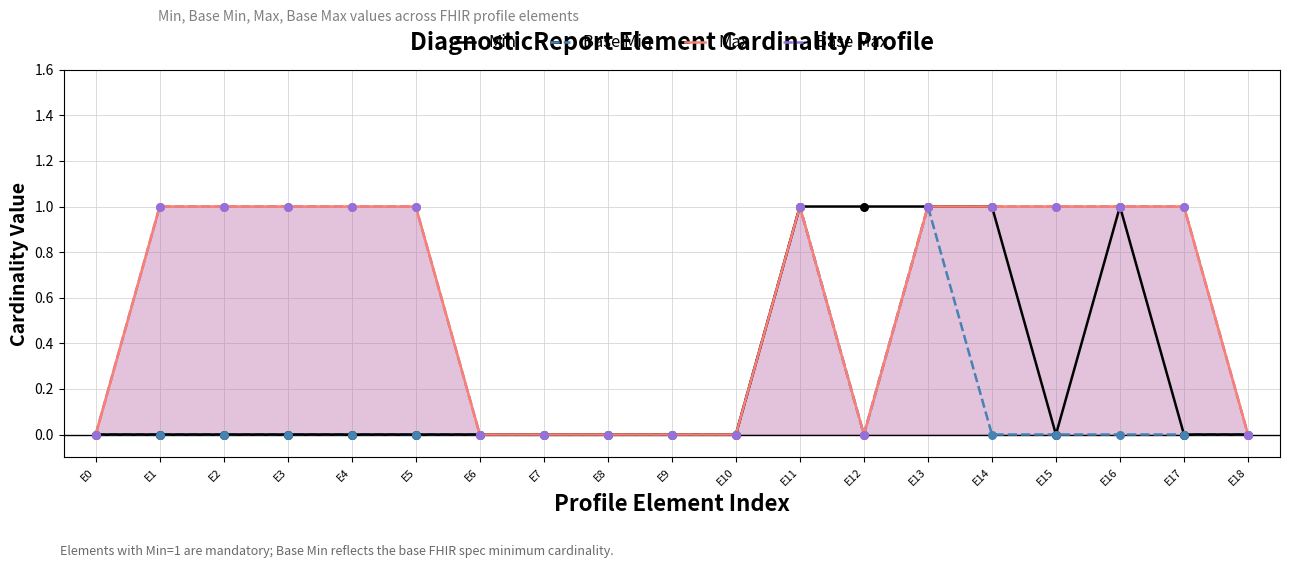

Which series contains the highest Y value?

Min